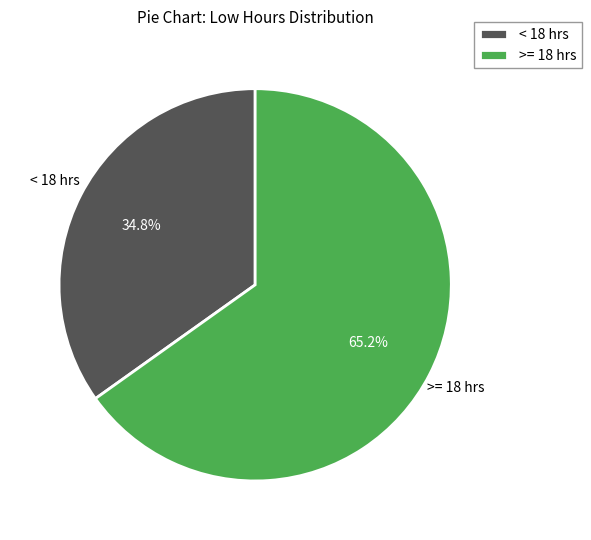

Rank the categories by value from lowest to highest.

< 18 hrs, >= 18 hrs